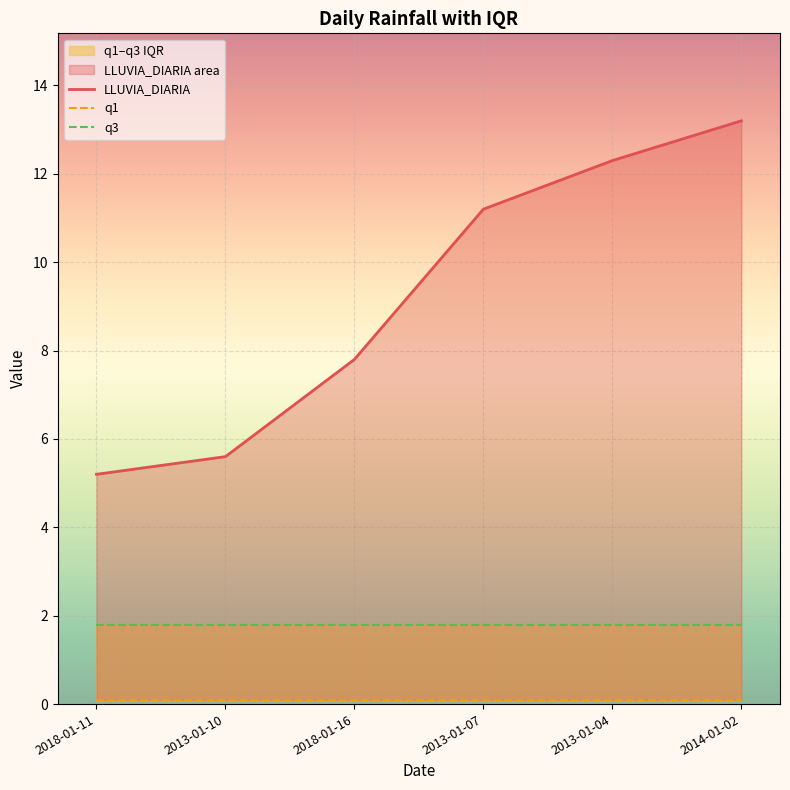

True or false: LLUVIA_DIARIA and q1 cross at least once.

False